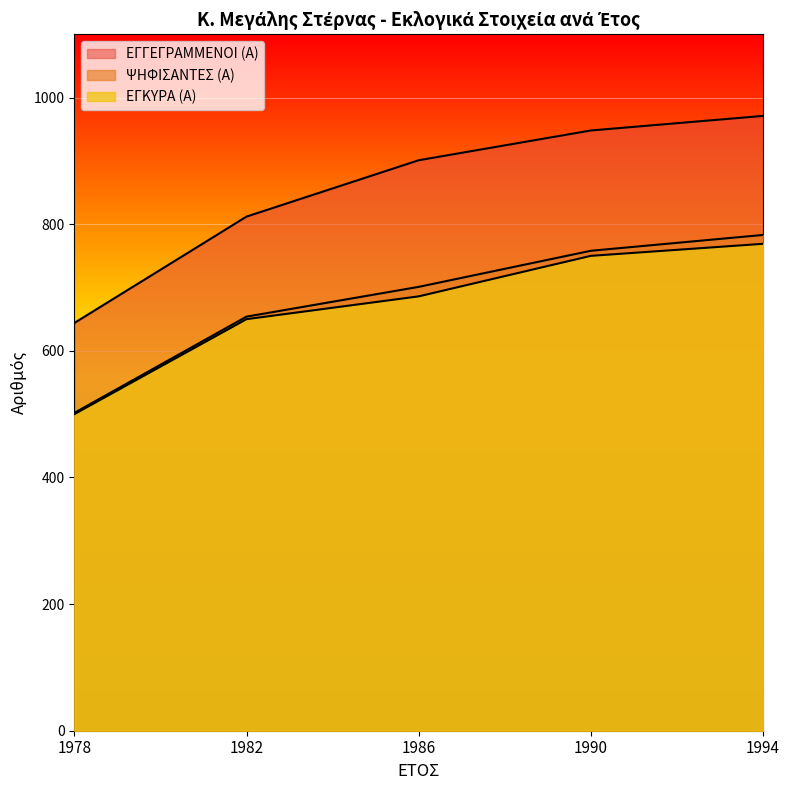

At which category does the chart reach its minimum across all series?

1978